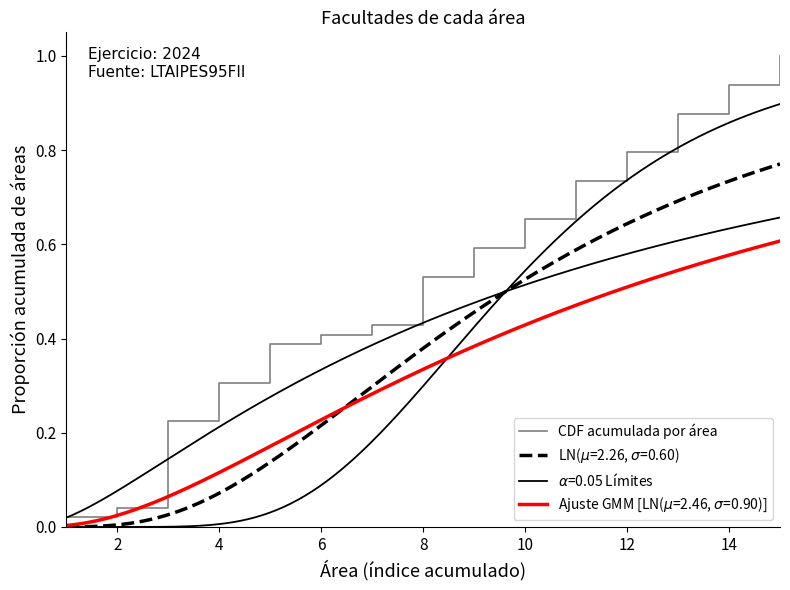

Does the chart display data point markers on the line(s)?

No